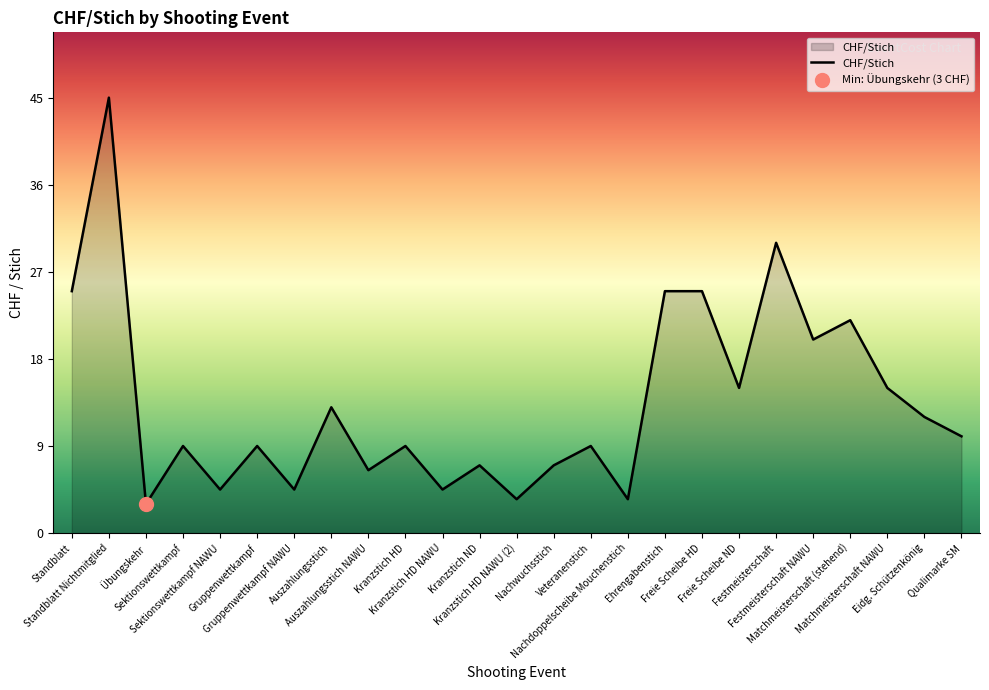

At which category does the data reach its first local valley?

Übungskehr